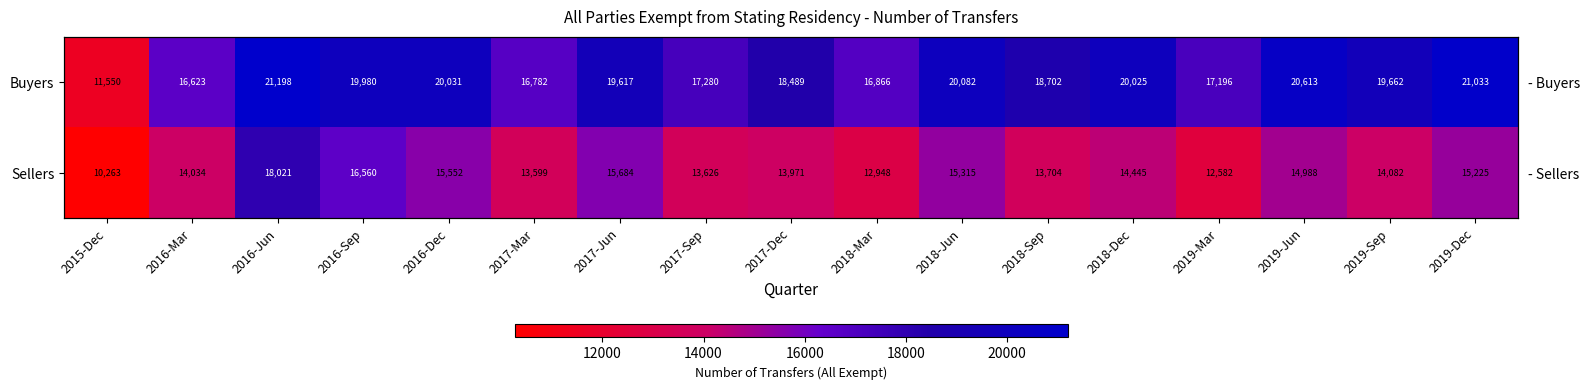

At which label does Sellers first exceed 14082?

2016-Jun